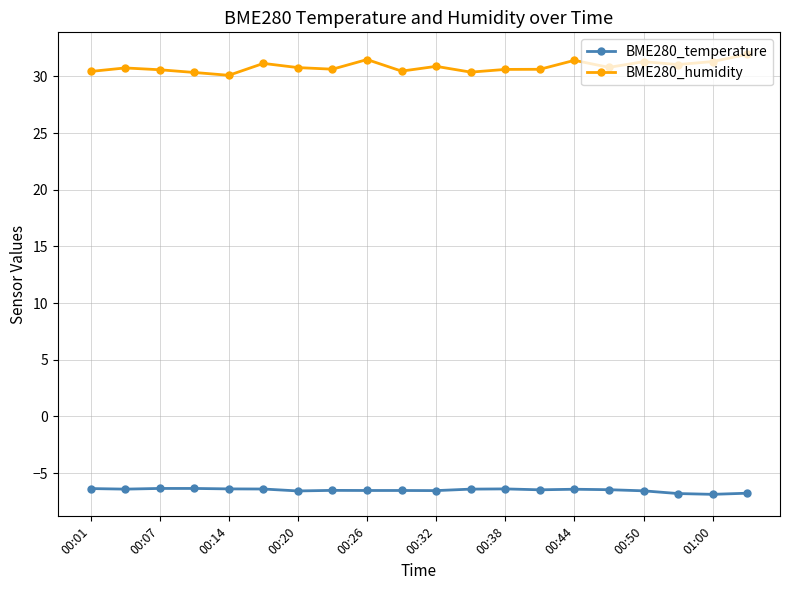

True or false: BME280_humidity has more than 1 points higher than both neighbors.

True